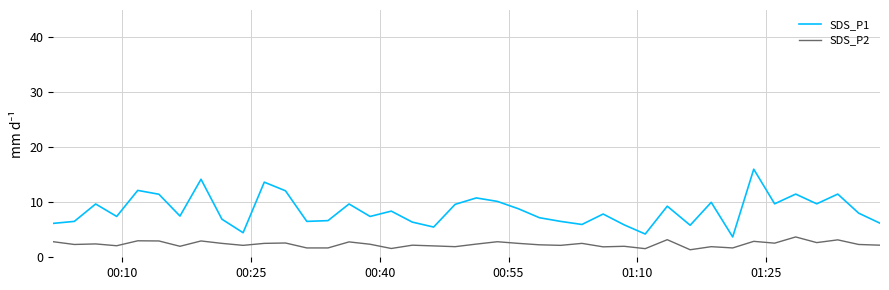

Which series has the widest spread of values?

SDS_P1